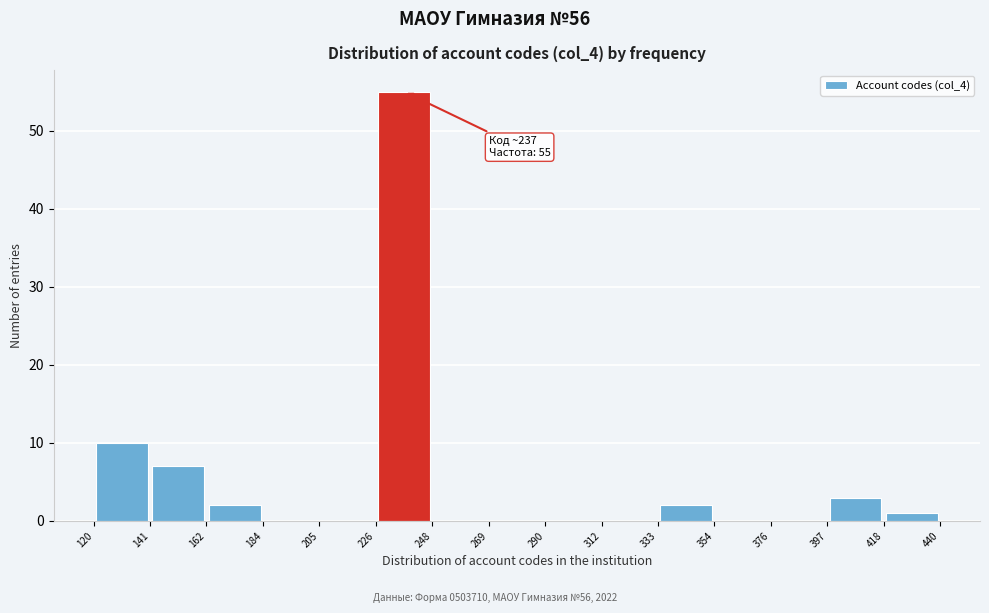

Over which range of the x-axis is the bar tallest?

226 to 248